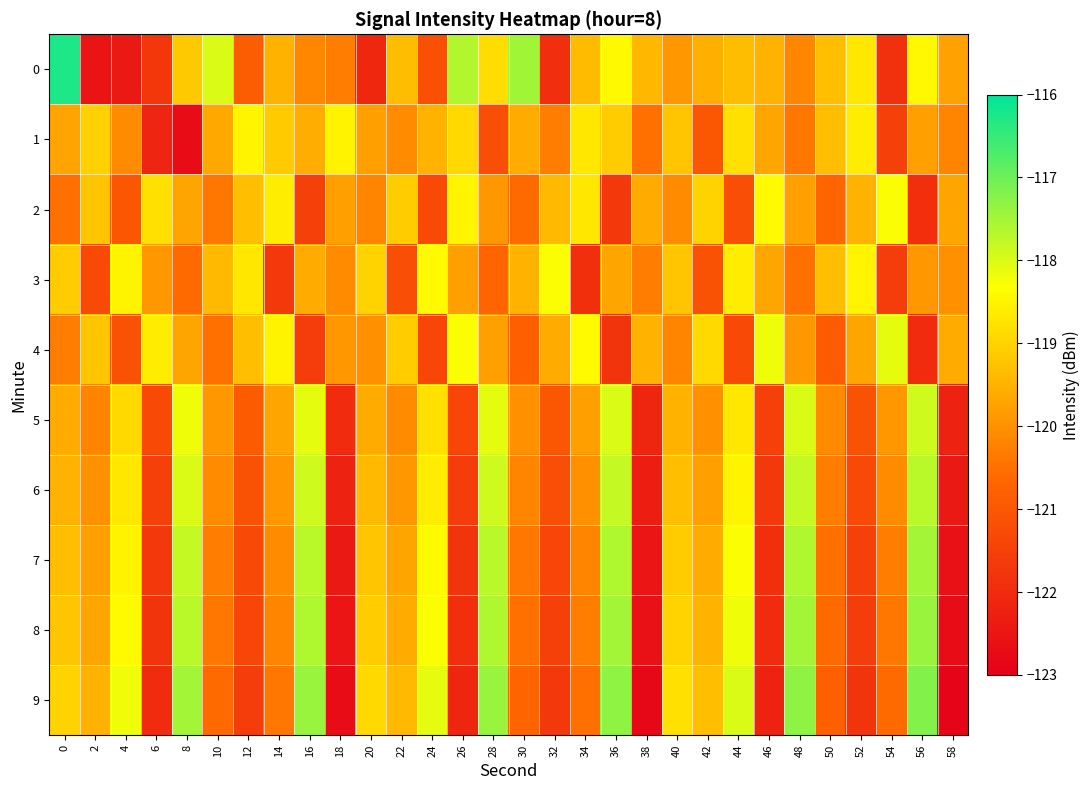

What is the spread (max minus min) of values at 22?

2.1